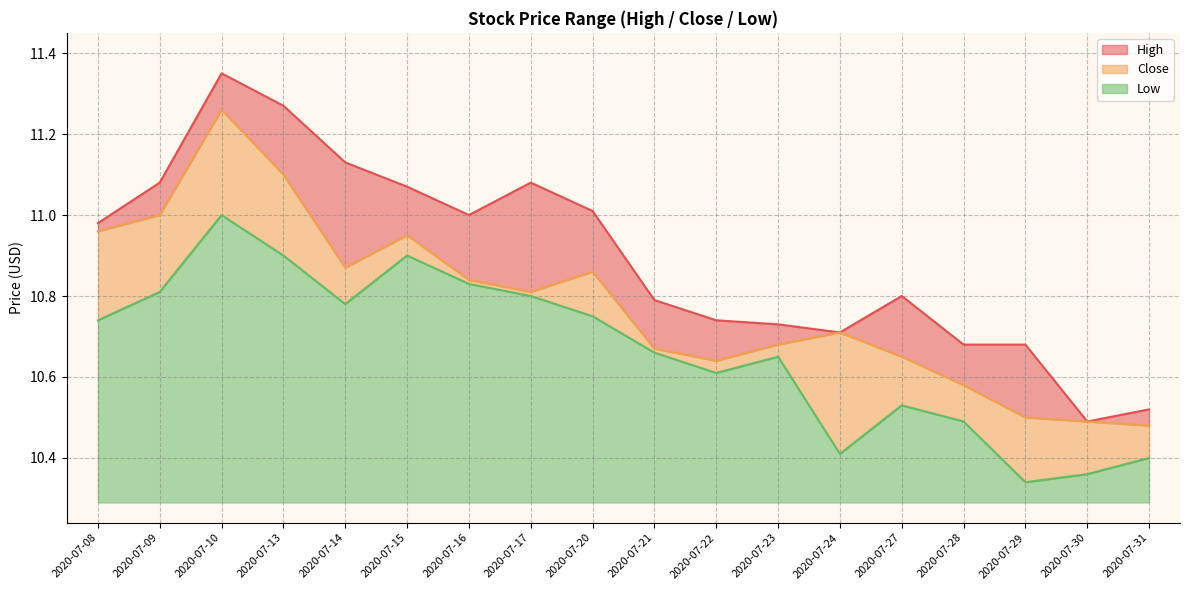

At how many categories does at least one series exceed 11?

7